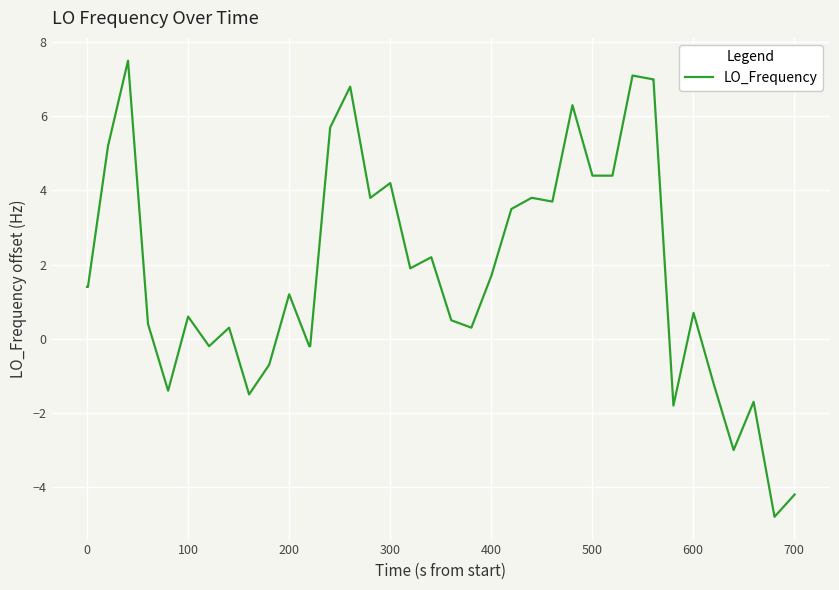

What is the minimum value shown in the chart?

-4.8